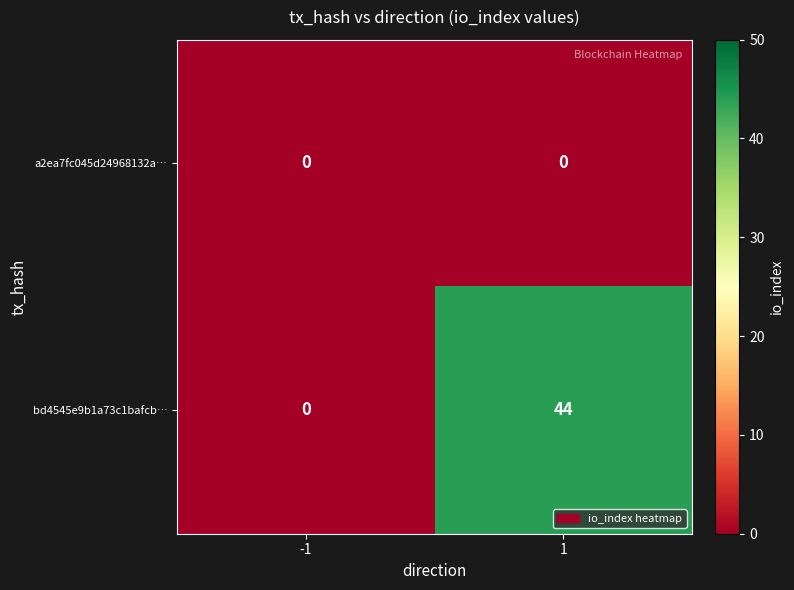

Which series has the widest spread of values?

bd4545e9b1a73c1bafcb…